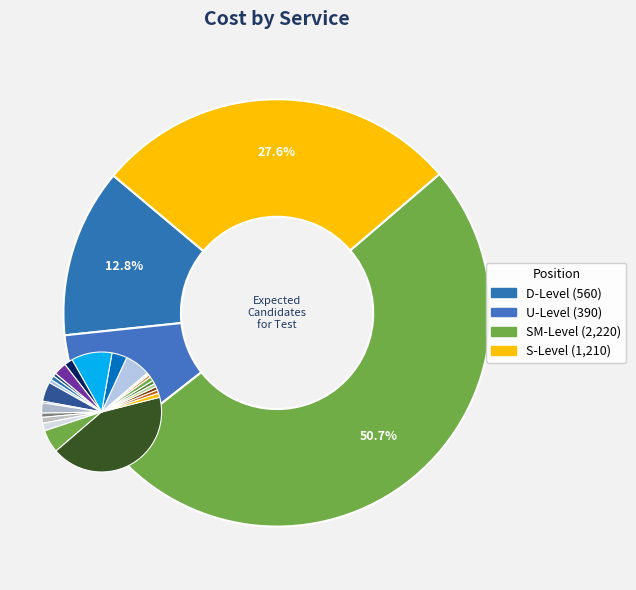

To the nearest percent, what is the average slice percentage?

4%